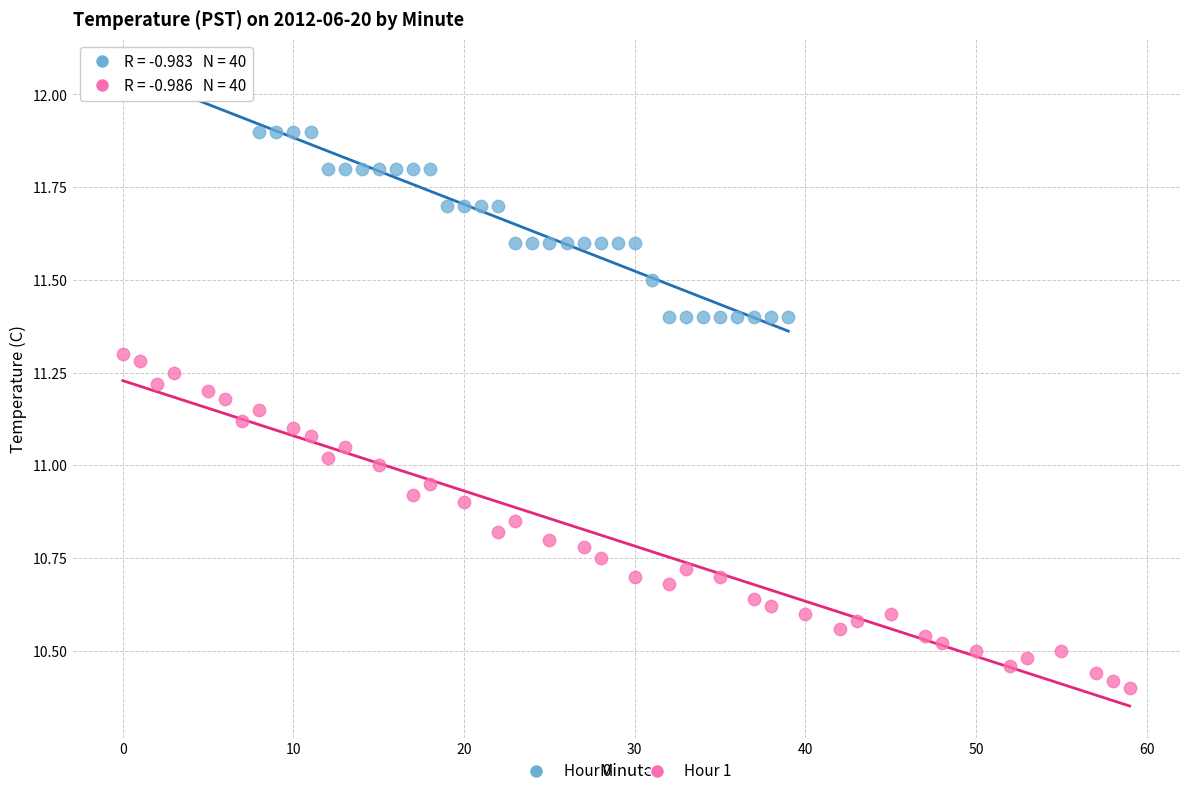

Which series contains the highest Y value?

Hour 0